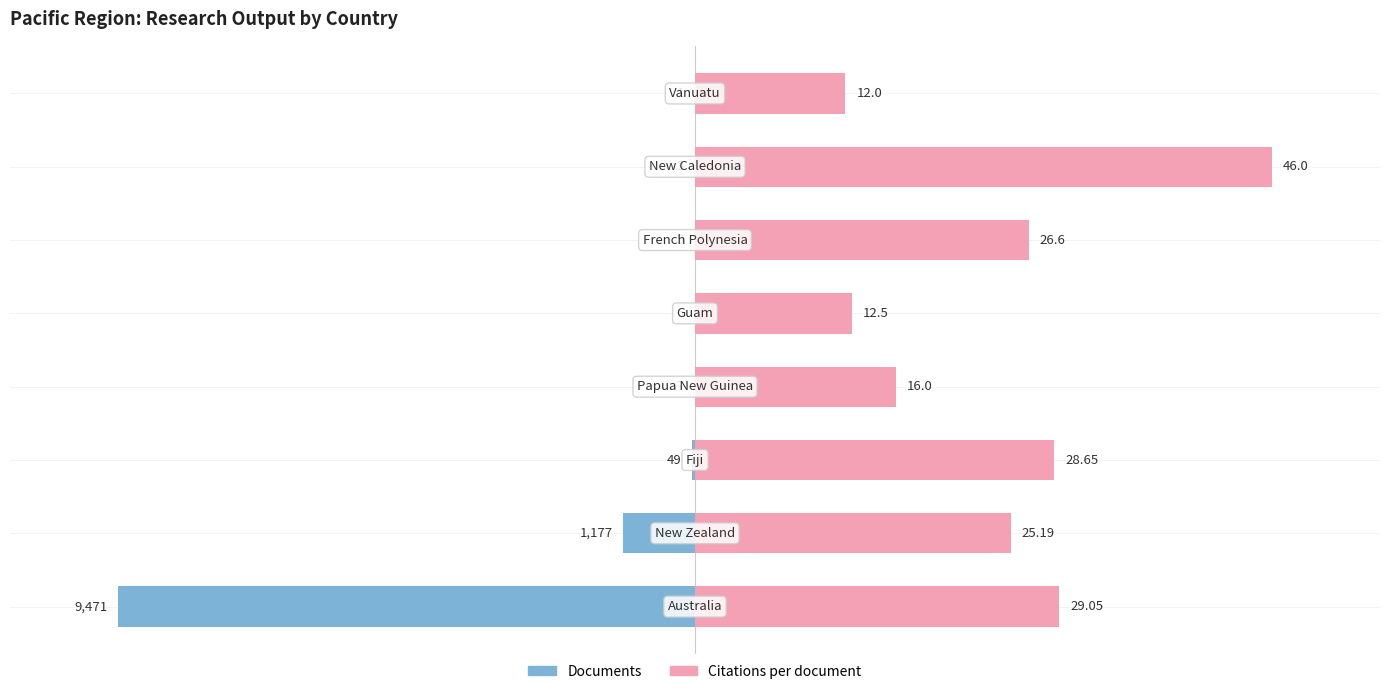

What is the value of the Documents bar at the 3rd from the left?

-0.4